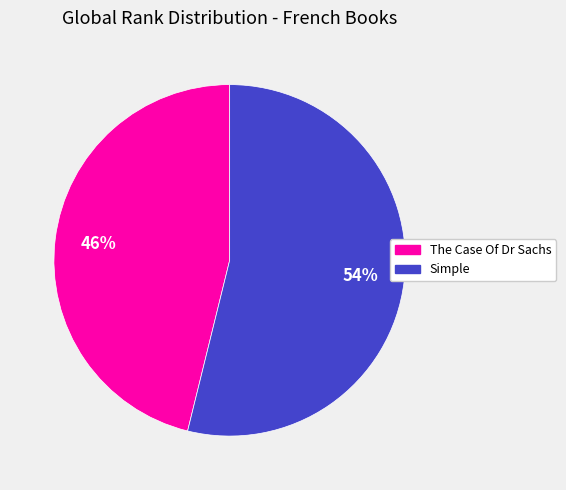

Approximately how many times larger is the value at Simple compared to The Case Of Dr Sachs?

1.2